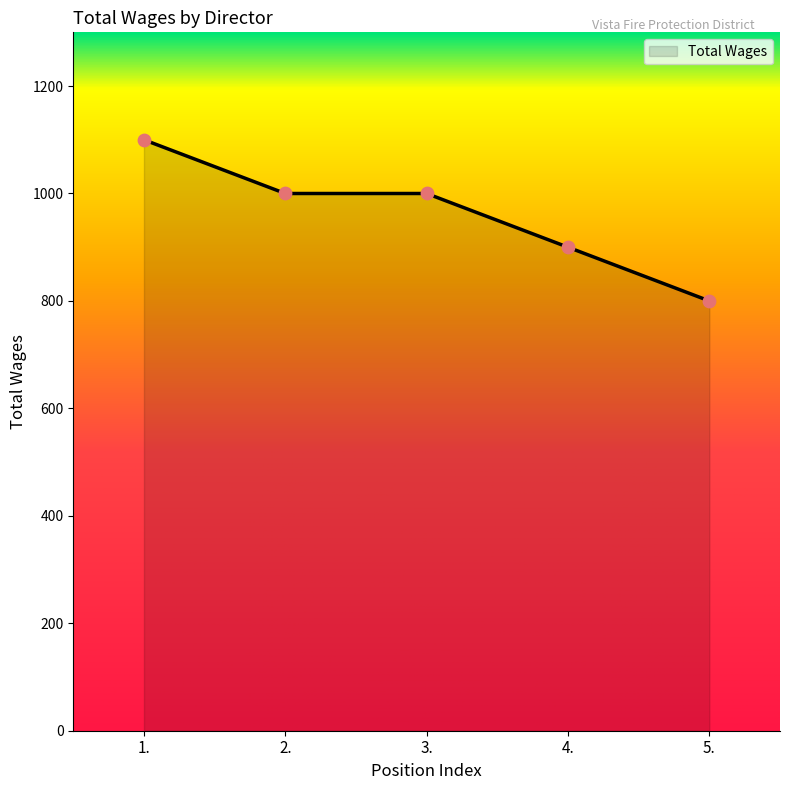

What is the change in value from 1. to 4.?

-200